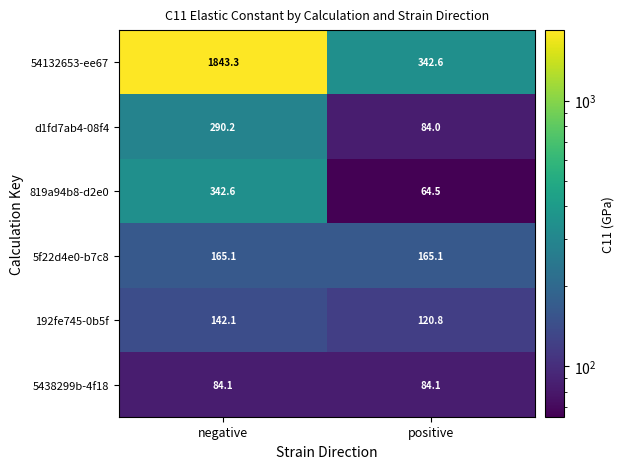

Reading right to left, list all the values displayed in this chart.

54132653-ee67: positive=342.6	negative=1843.3
d1fd7ab4-08f4: positive=84.0	negative=290.2
819a94b8-d2e0: positive=64.5	negative=342.6
5f22d4e0-b7c8: positive=165.1	negative=165.1
192fe745-0b5f: positive=120.8	negative=142.1
5438299b-4f18: positive=84.1	negative=84.1